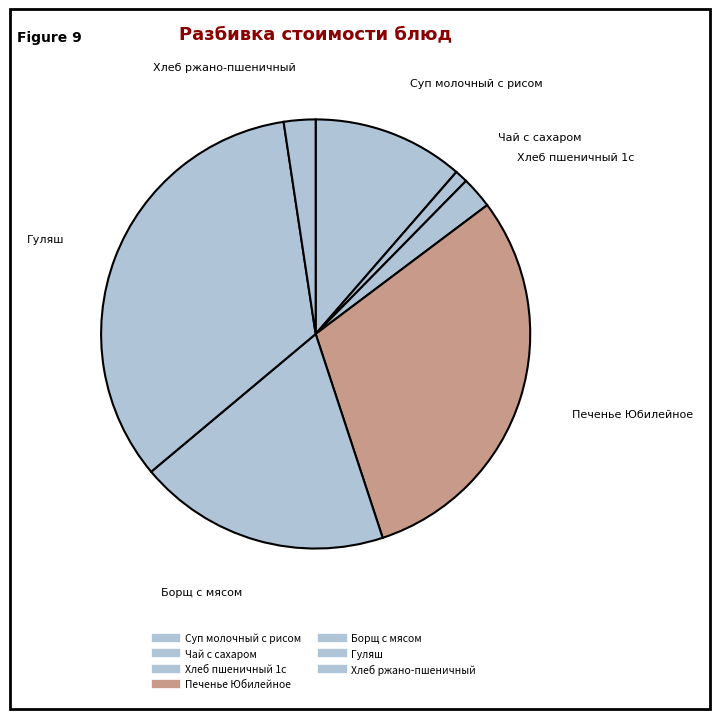

To the nearest percent, what is the difference between the Гуляш and Суп молочный с рисом slice percentages?

22%